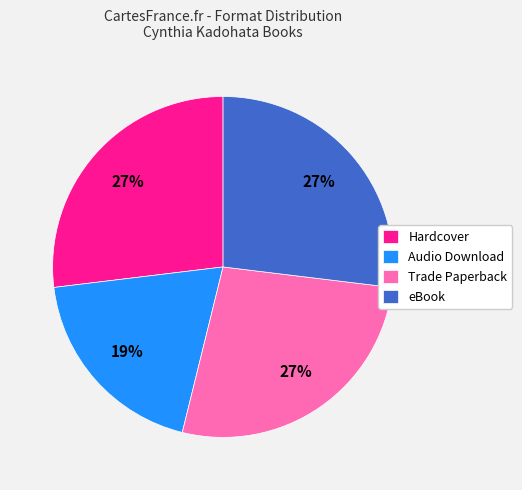

Is the sum of Audio Download and Trade Paperback greater than half?

No